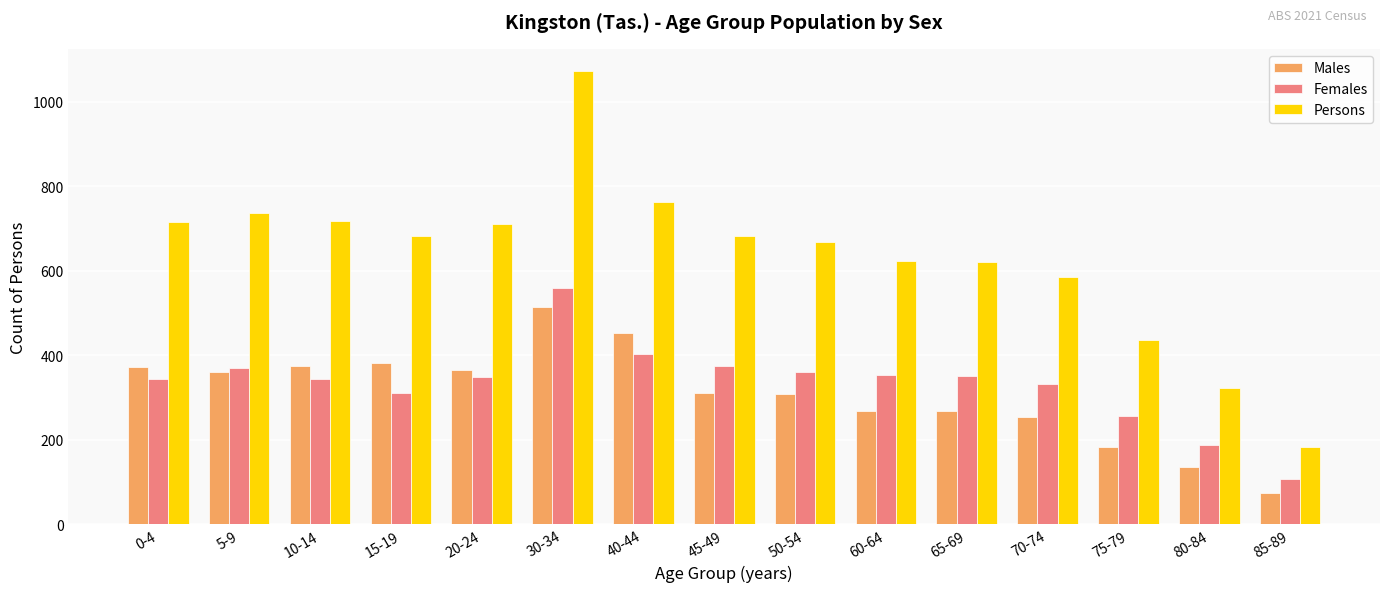

What is the label of the 11th bar from the left?

65-69